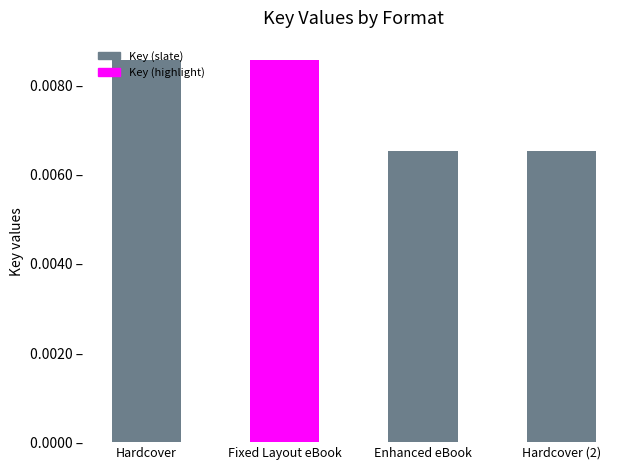

List the labels in order of value, largest first.

Hardcover, Fixed Layout eBook, Enhanced eBook, Hardcover (2)